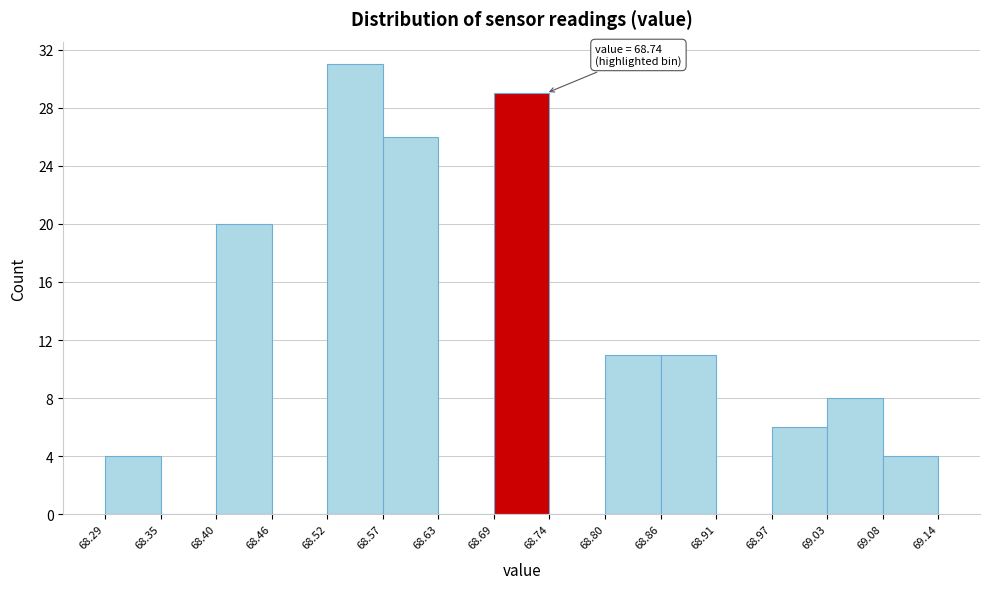

Over which range of the x-axis is the bar tallest?

68.52 to 68.57